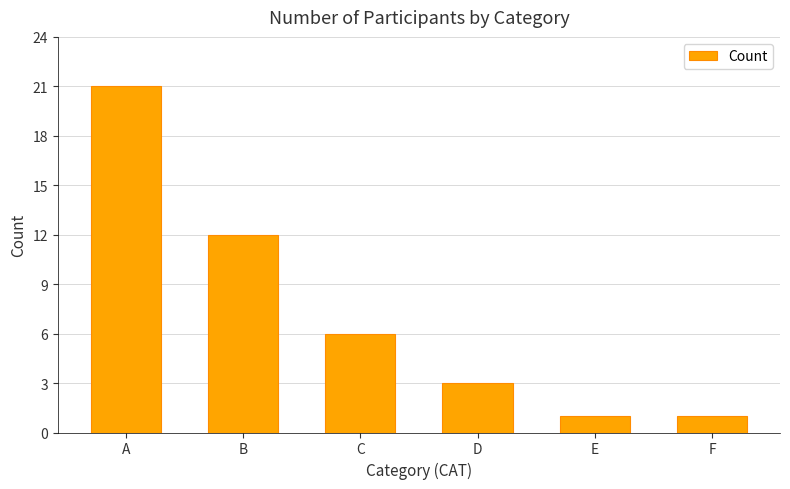

Approximately how many times larger is the value at C compared to A?

0.3